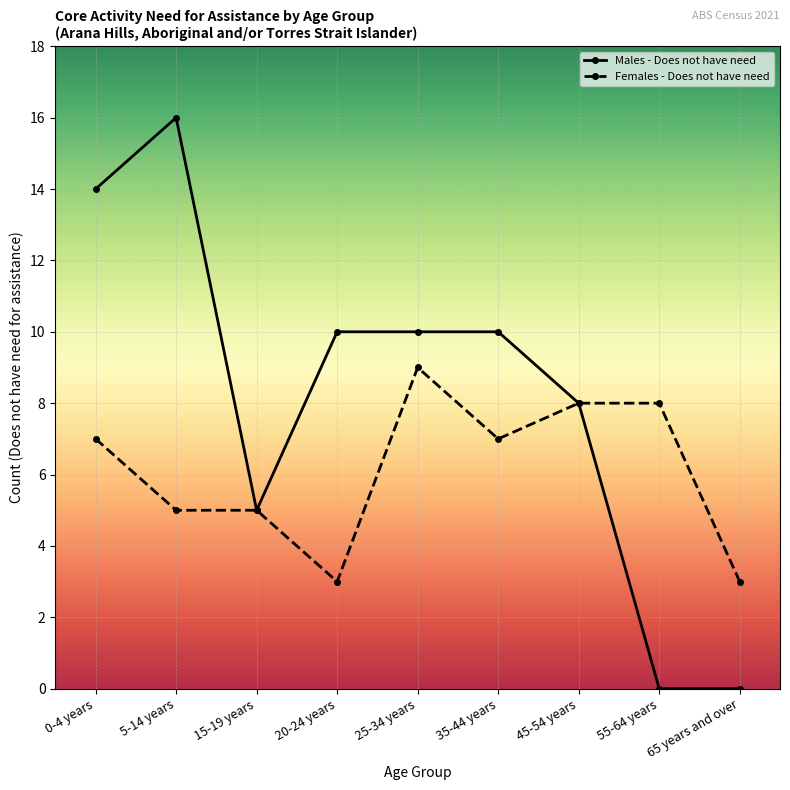

Which series has the largest range (max minus min)?

Males - Does not have need